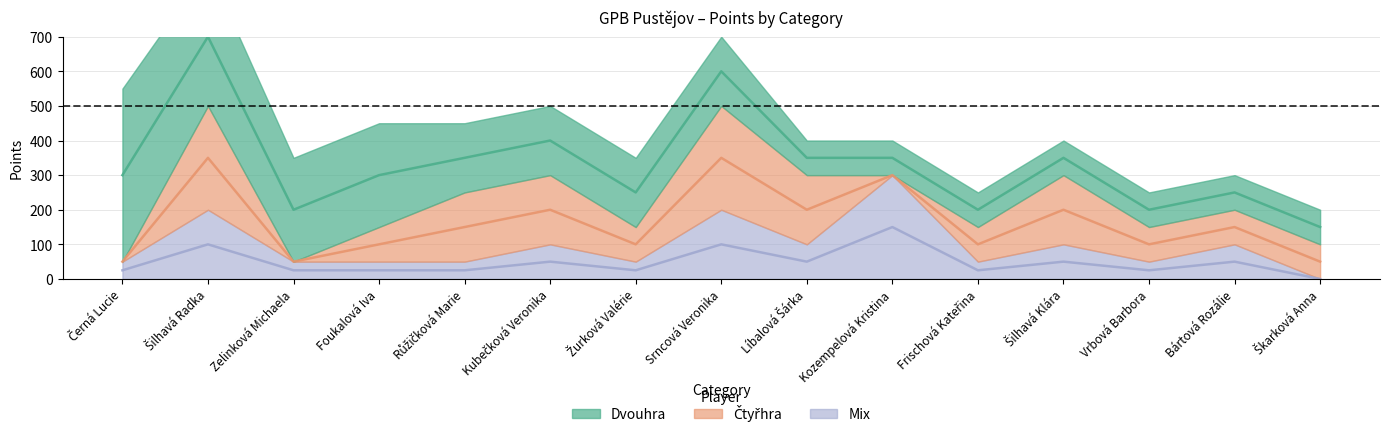

At which label does Čtyřhra reach its minimum?

Černá Lucie